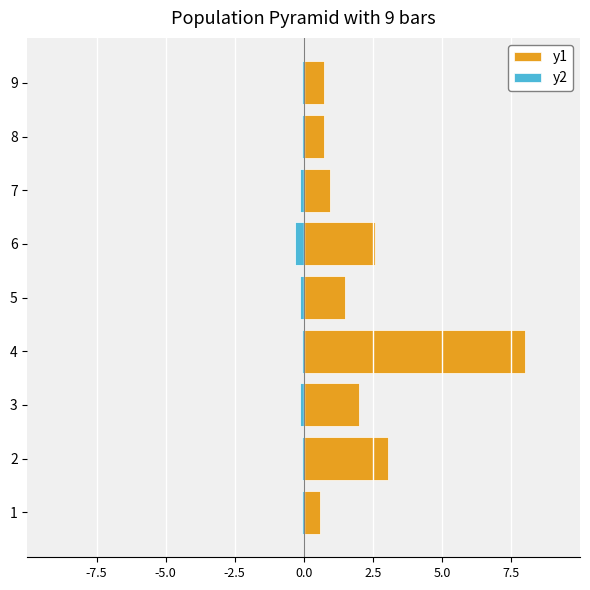

Reading left to right, transcribe all the data shown in this chart.

y2: -0.1	-0.1	-0.1	-0.1	-0.1	-0.3	-0.1	-0.1	-0.1
y1: 0.6	3.1	2.0	8.0	1.5	2.6	1.0	0.7	0.7